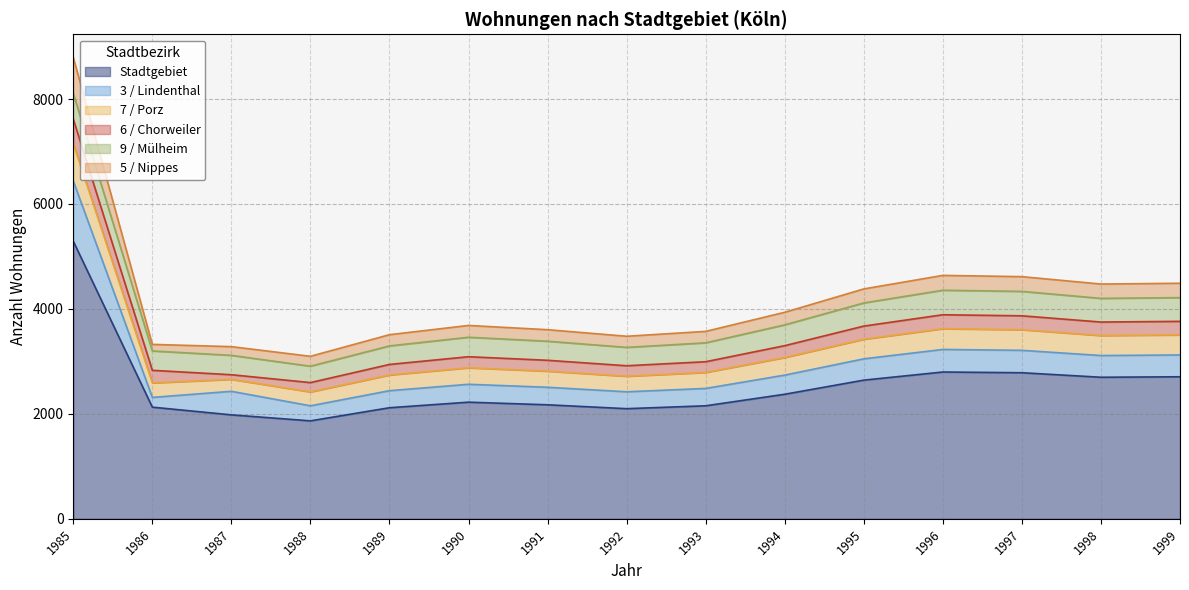

What is the maximum value for Stadtgebiet?

5290